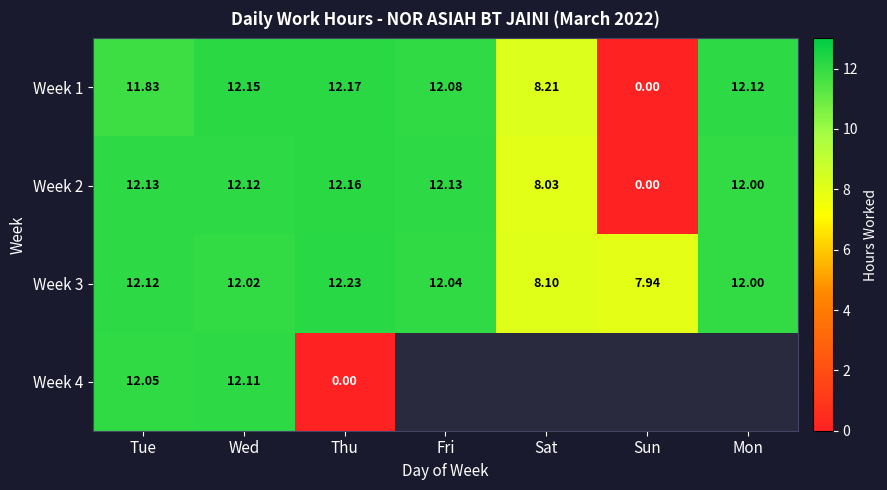

At which label is Week 2 closest to 6?

Sat